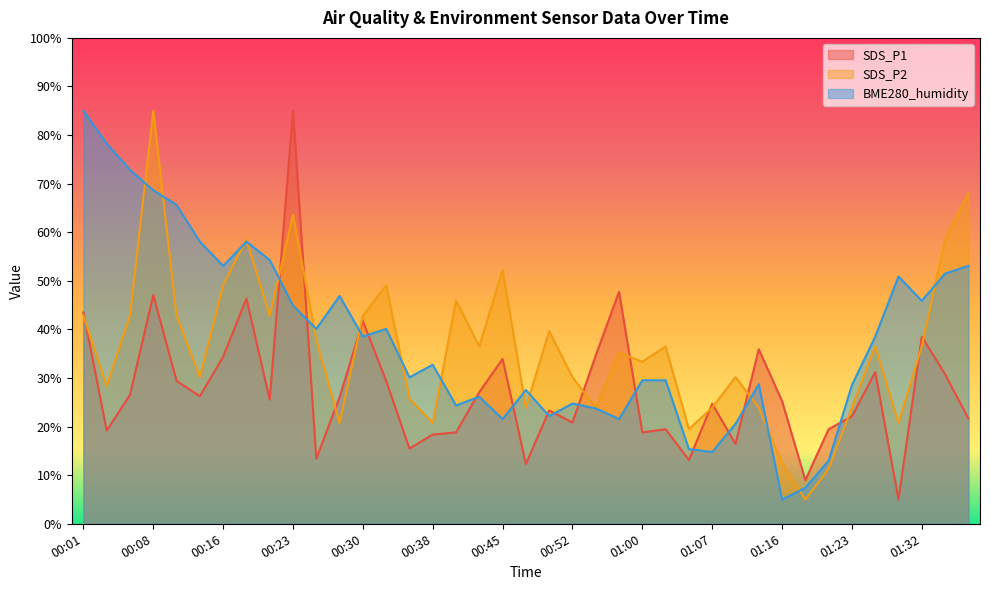

Where is the first local maximum for SDS_P2?

00:08